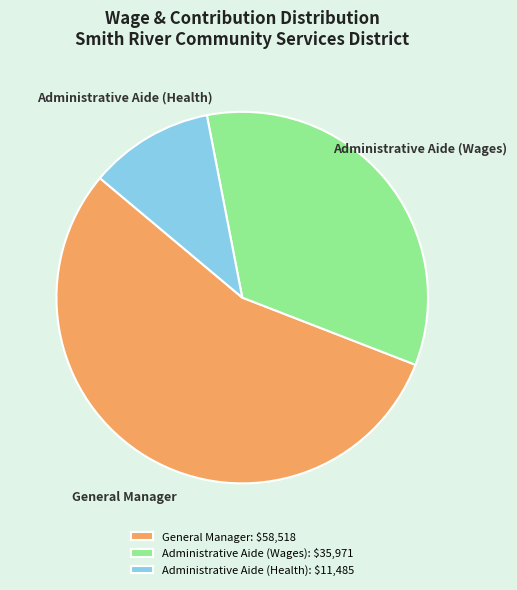

Is there any slice that represents more than half of the pie?

Yes